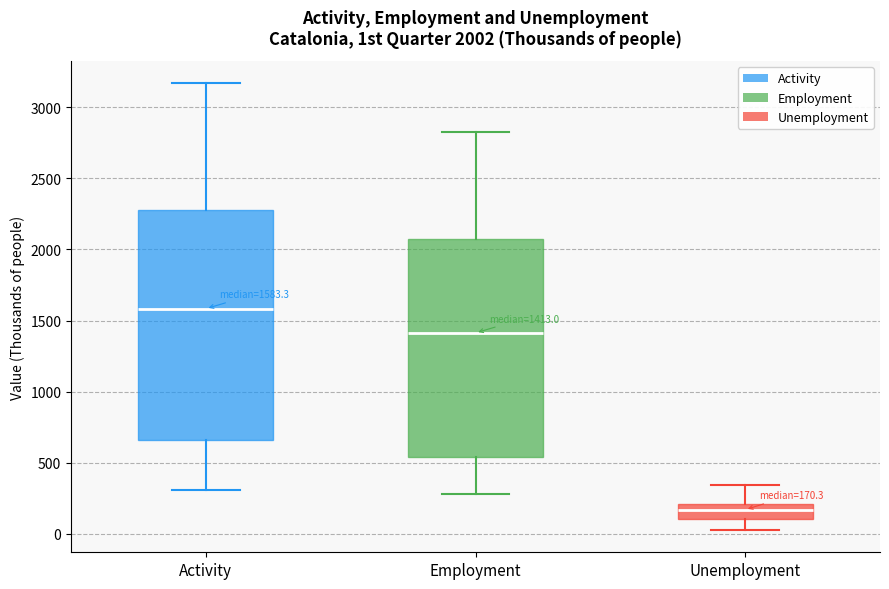

Comparing the boxes themselves (not the whiskers), which one is the tallest?

Activity